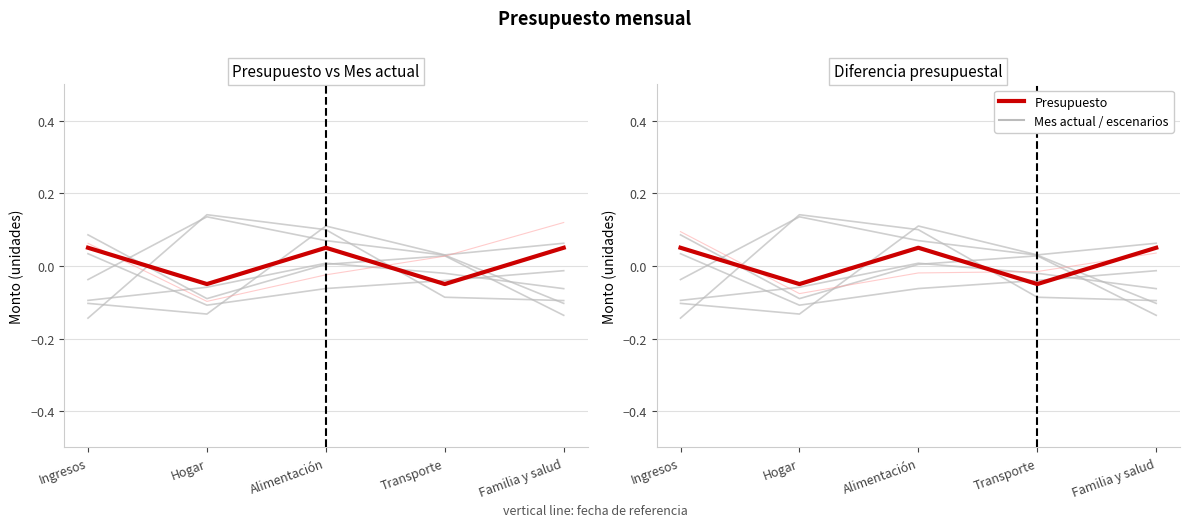

Which series has the largest total across all categories?

scenarios